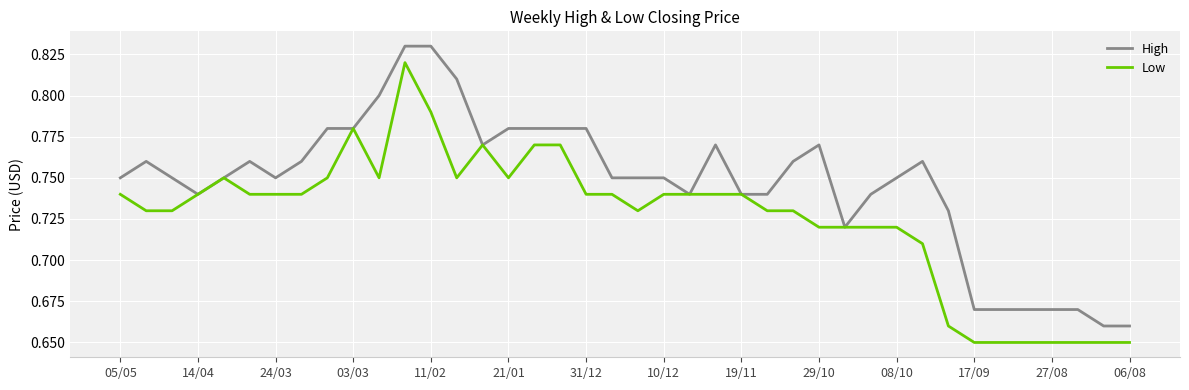

Which series has the largest total across all categories?

High